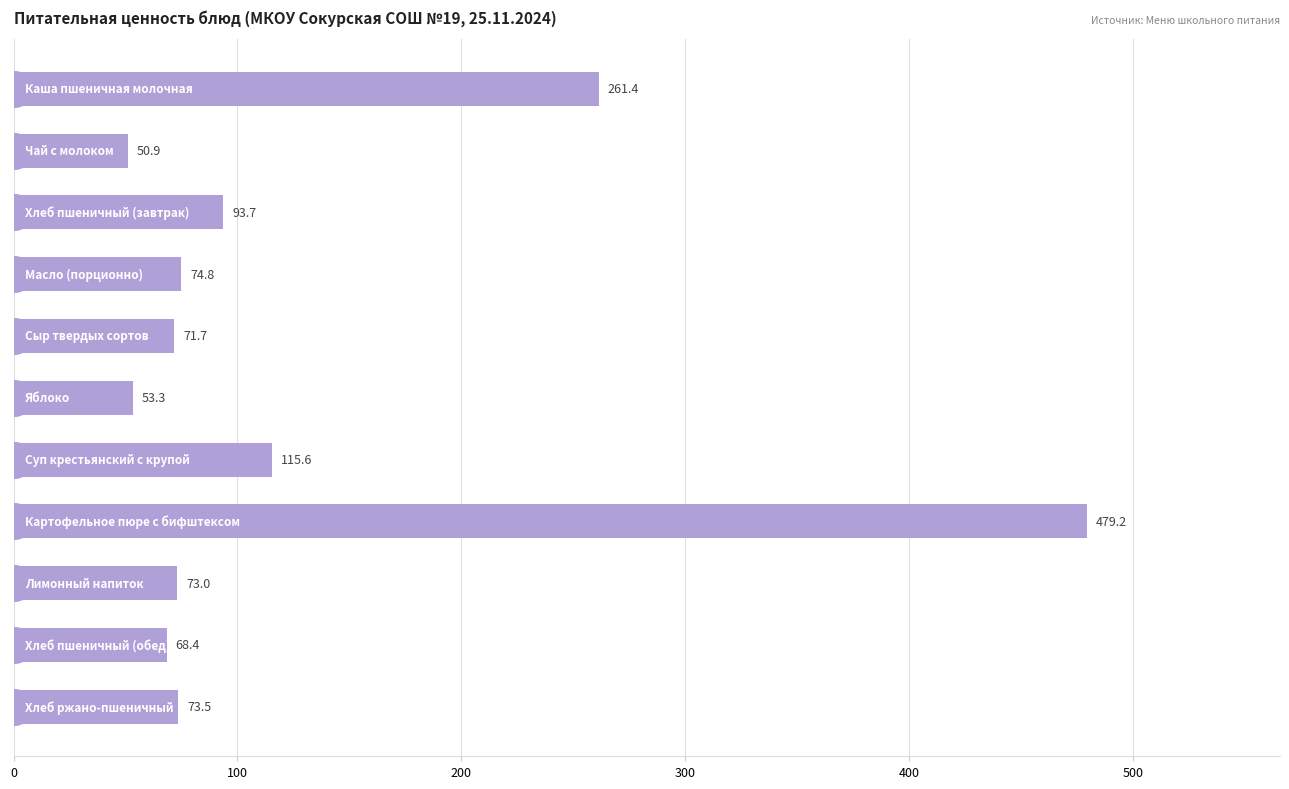

Which has a higher value, 100 or 9?

100